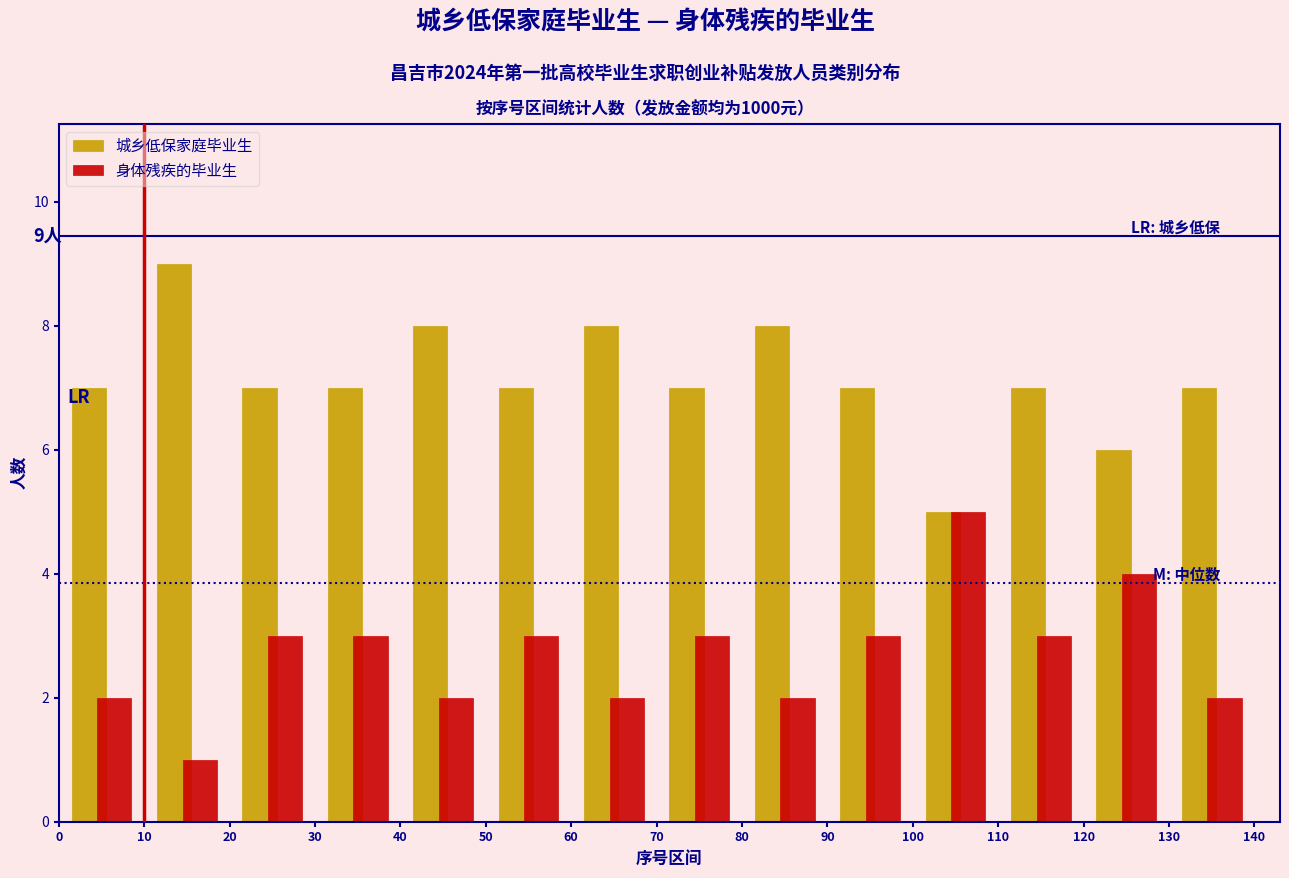

In the 城乡低保家庭毕业生 series, which range on the x-axis has the tallest bar?

10 to 20